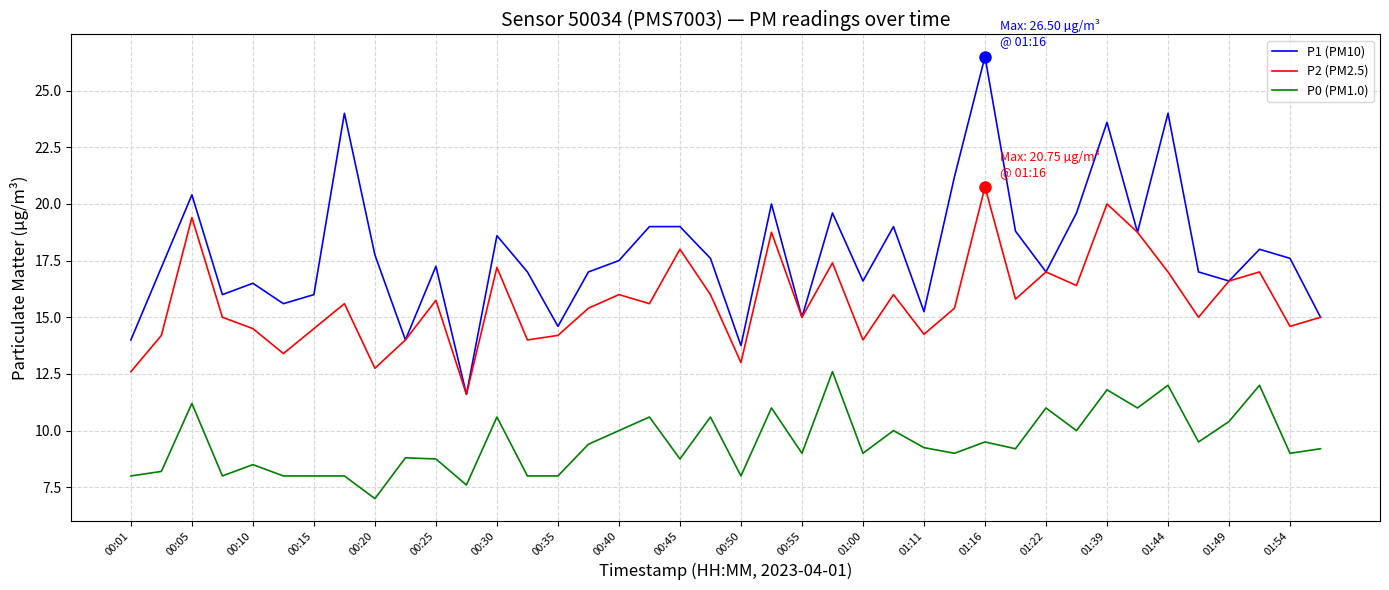

What is the greatest value displayed?

26.5